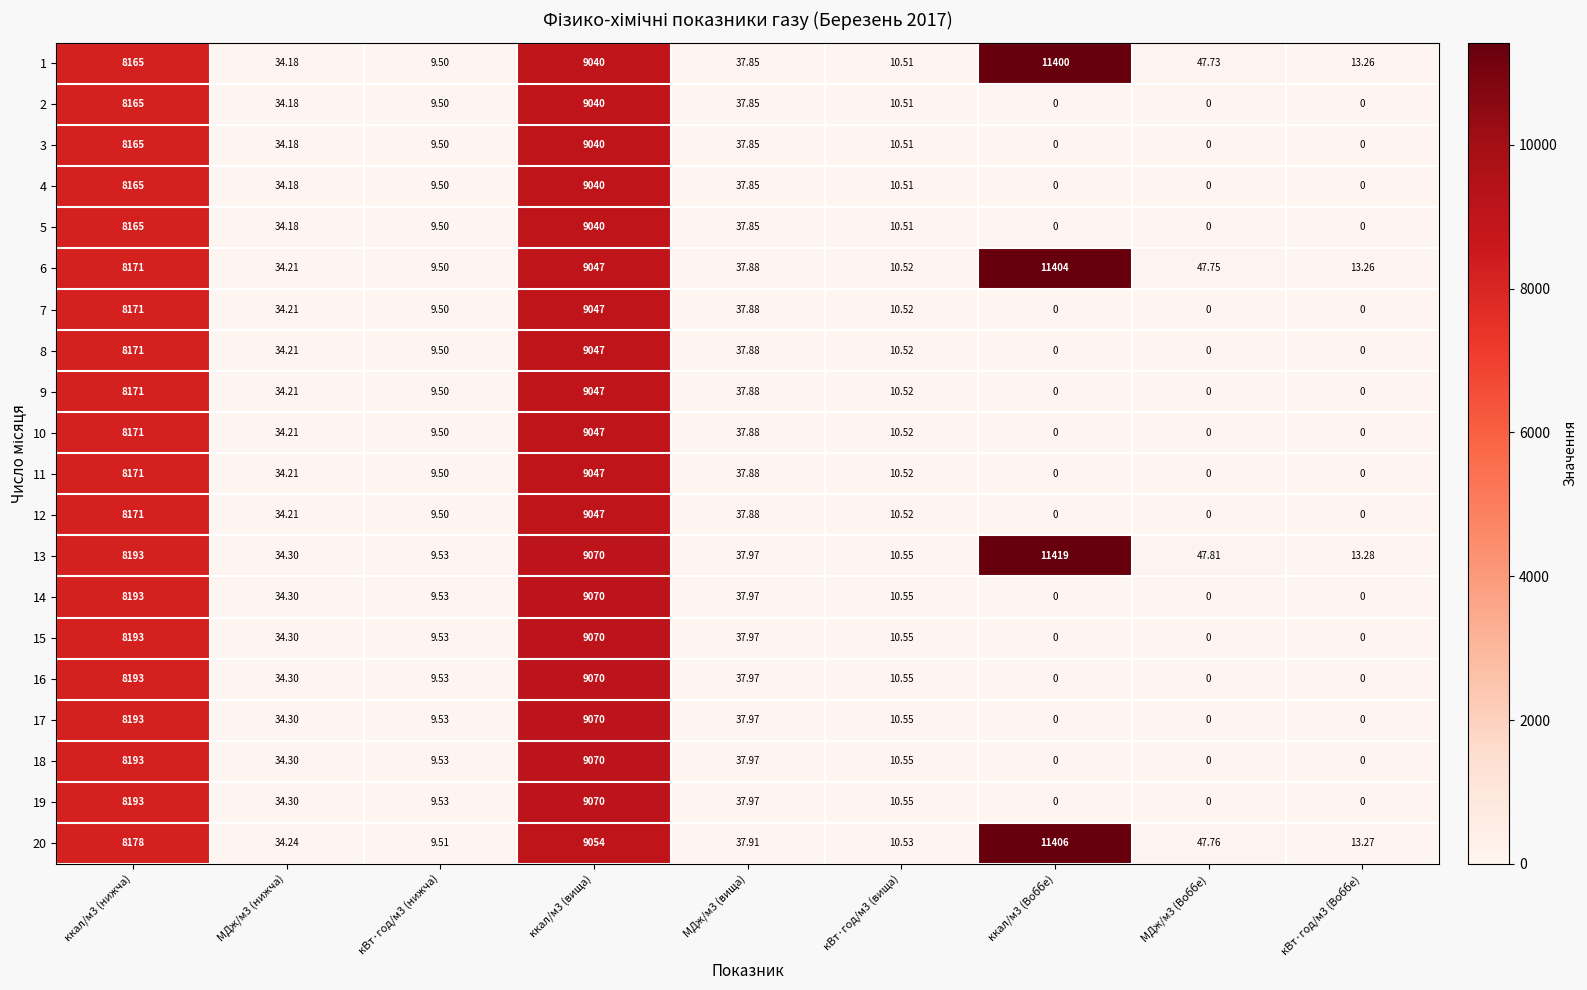

How many data points does each series have?

9